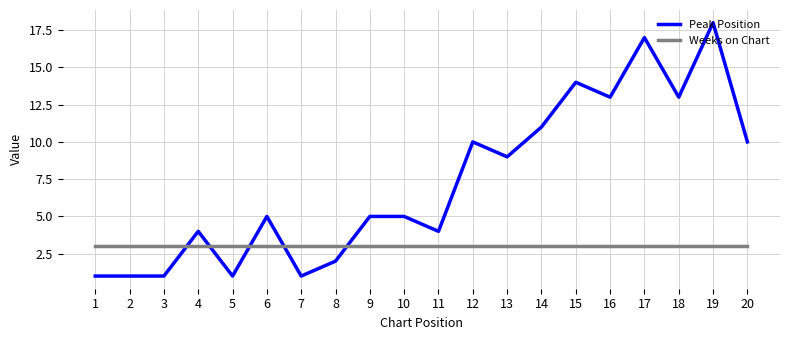

Reading right to left, transcribe all the data shown in this chart.

Peak Position: 20=10	19=18	18=13	17=17	16=13	15=14	14=11	13=9	12=10	11=4	10=5	9=5	8=2	7=1	6=5	5=1	4=4	3=1	2=1	1=1
Weeks on Chart: 20=3	19=3	18=3	17=3	16=3	15=3	14=3	13=3	12=3	11=3	10=3	9=3	8=3	7=3	6=3	5=3	4=3	3=3	2=3	1=3